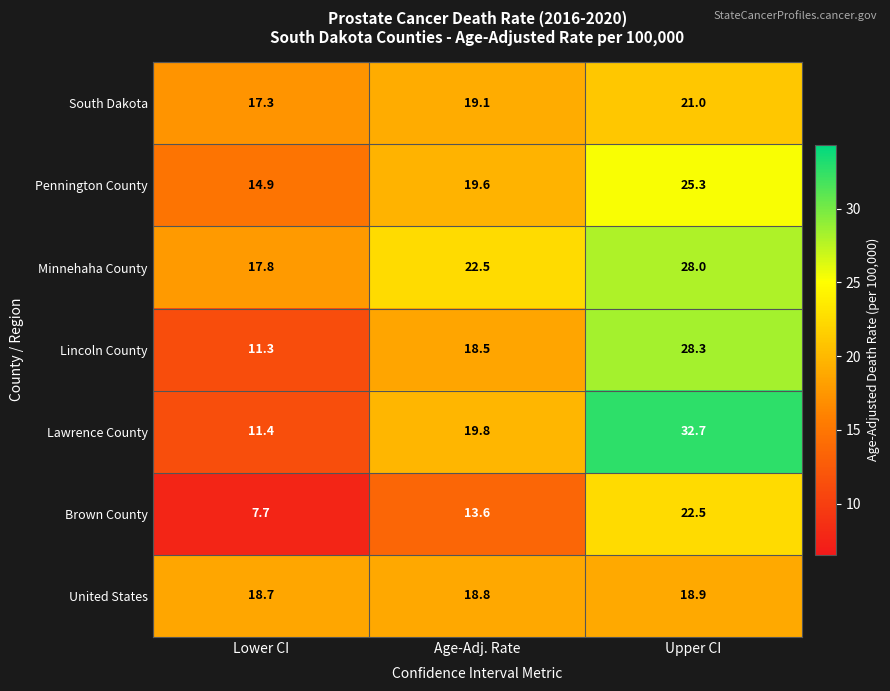

Reading left to right, extract all data points from this chart.

South Dakota: 17.3	19.1	21.0
Pennington County: 14.9	19.6	25.3
Minnehaha County: 17.8	22.5	28.0
Lincoln County: 11.3	18.5	28.3
Lawrence County: 11.4	19.8	32.7
Brown County: 7.7	13.6	22.5
United States: 18.7	18.8	18.9